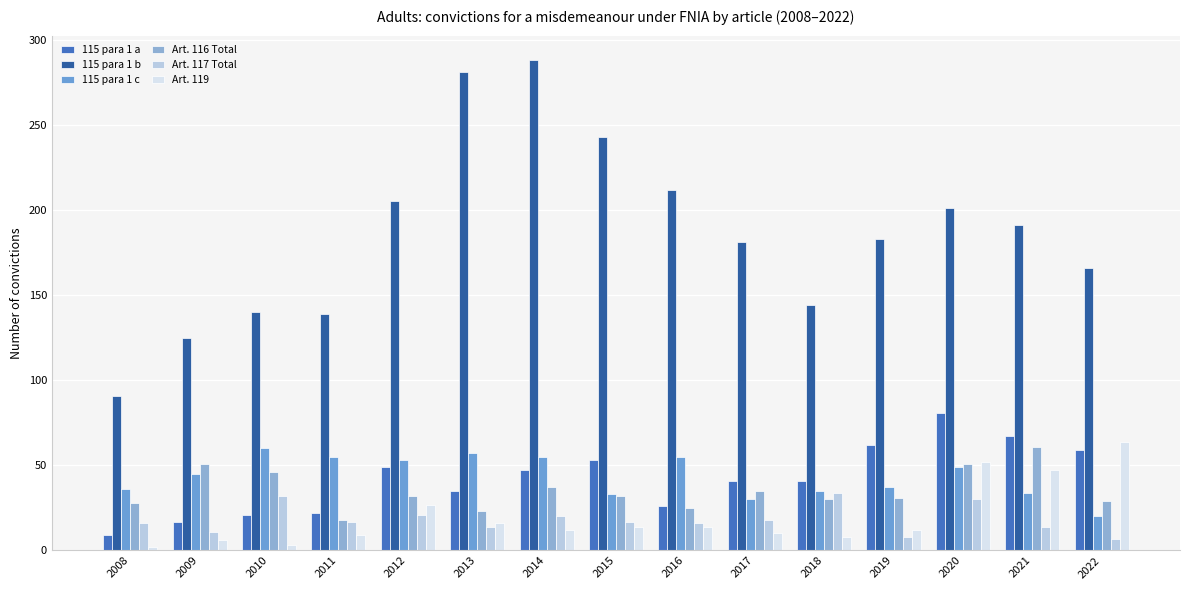

List the labels in order of 115 para 1 c value, smallest first.

2022, 2017, 2015, 2021, 2018, 2008, 2019, 2009, 2020, 2012, 2011, 2014, 2016, 2013, 2010